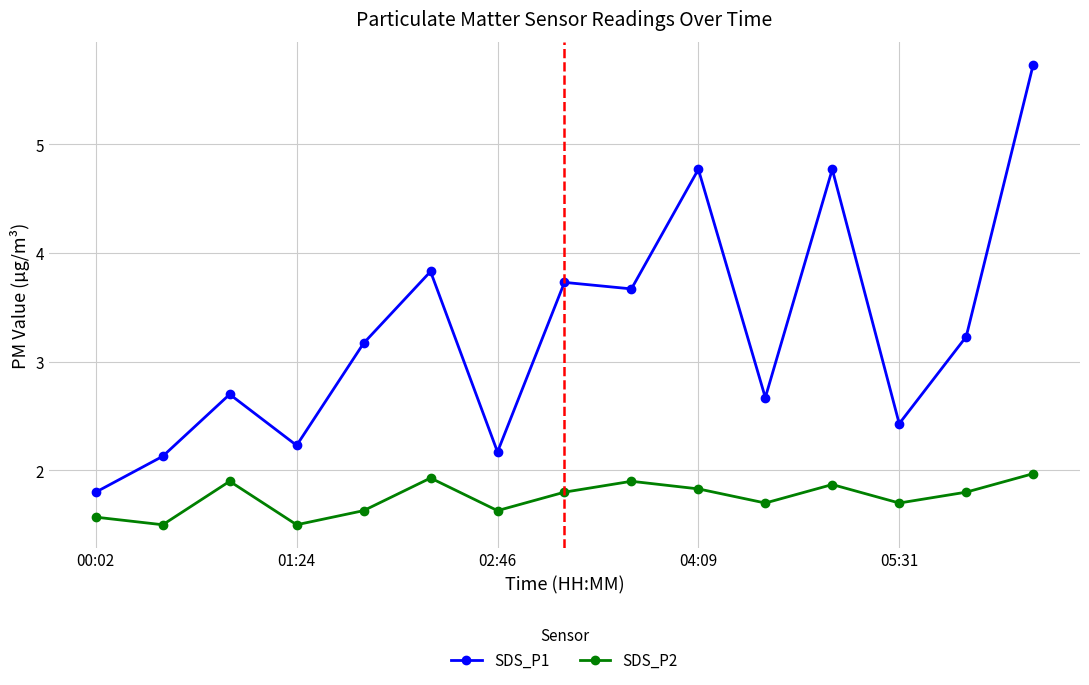

True or false: SDS_P1 and SDS_P2 intersect in this chart.

False